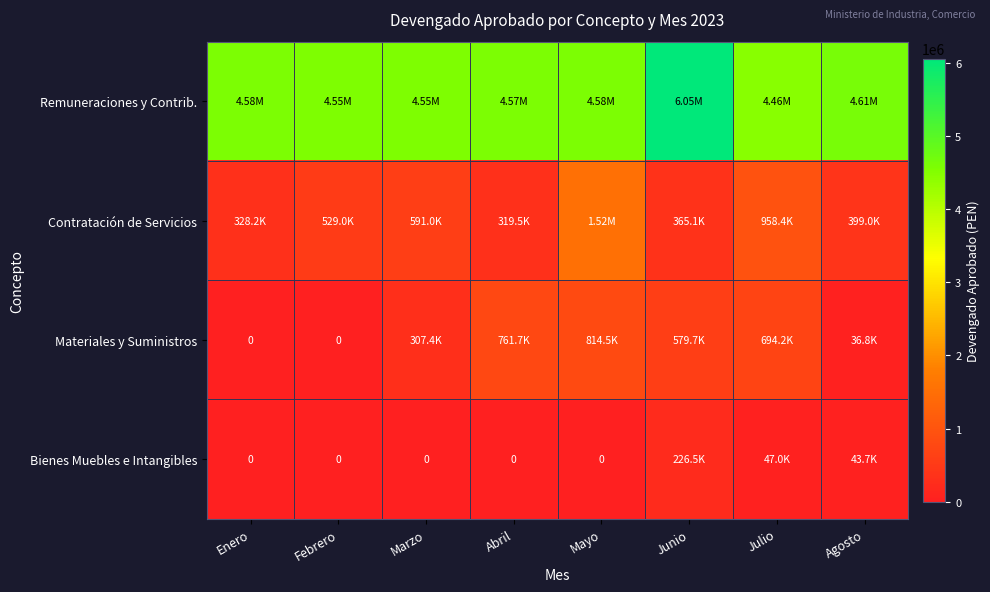

The value of Contratación de Servicios at Febrero is 528992.8. True or false?

True